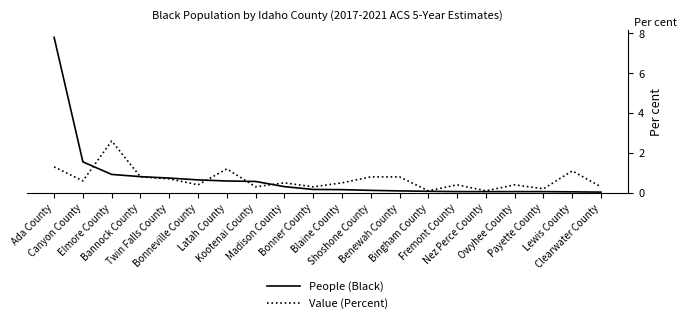

Which series has the widest spread of values?

People (Black)